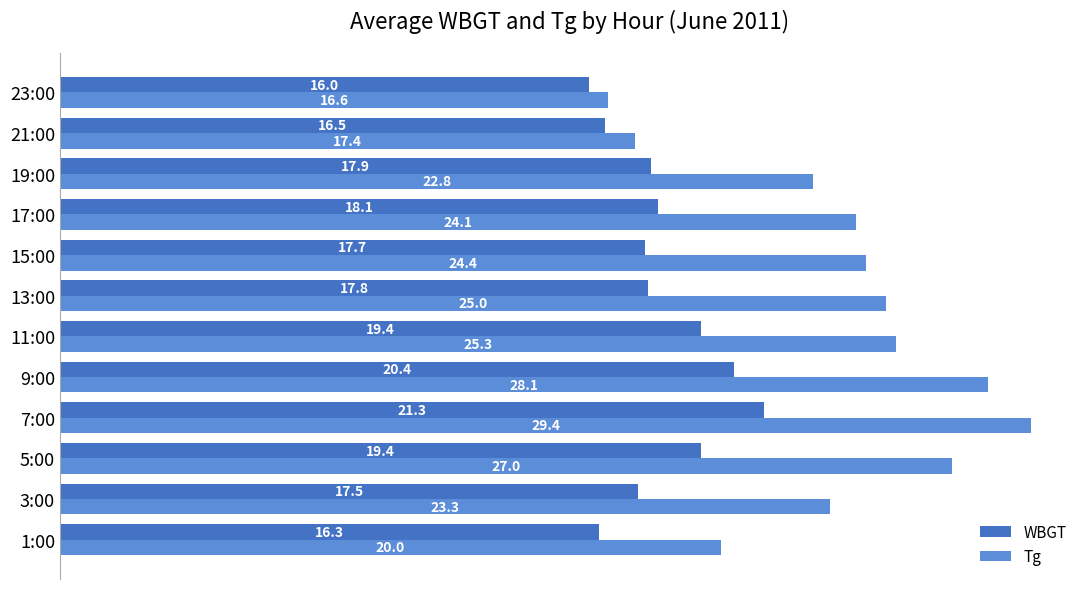

What is the smallest value displayed?

16.0